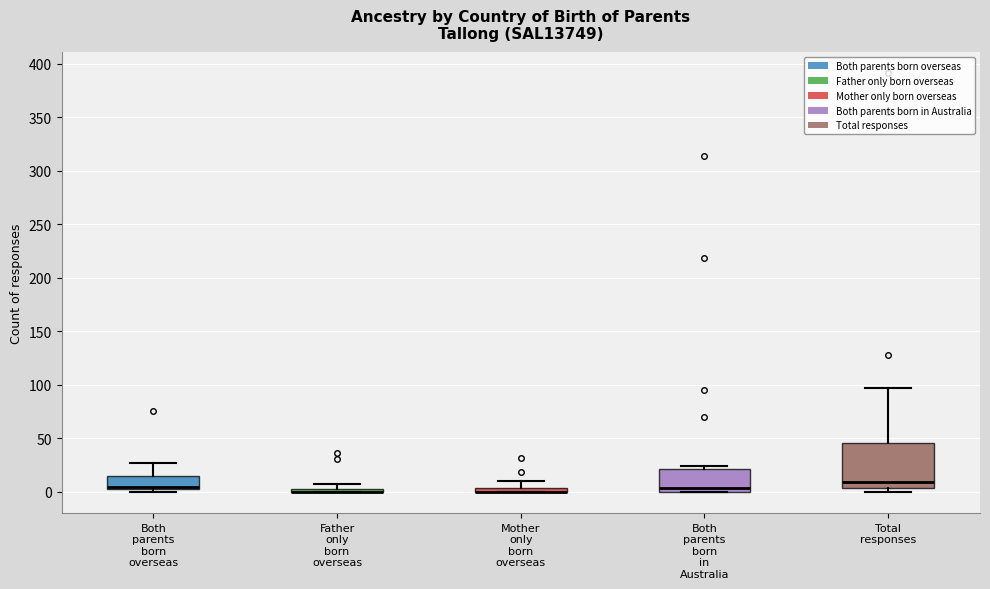

Where does the upper whisker of the box for Both parents born overseas end on the y-axis? The values are not printed on the chart, so give them approximately, as read against the axis.

25